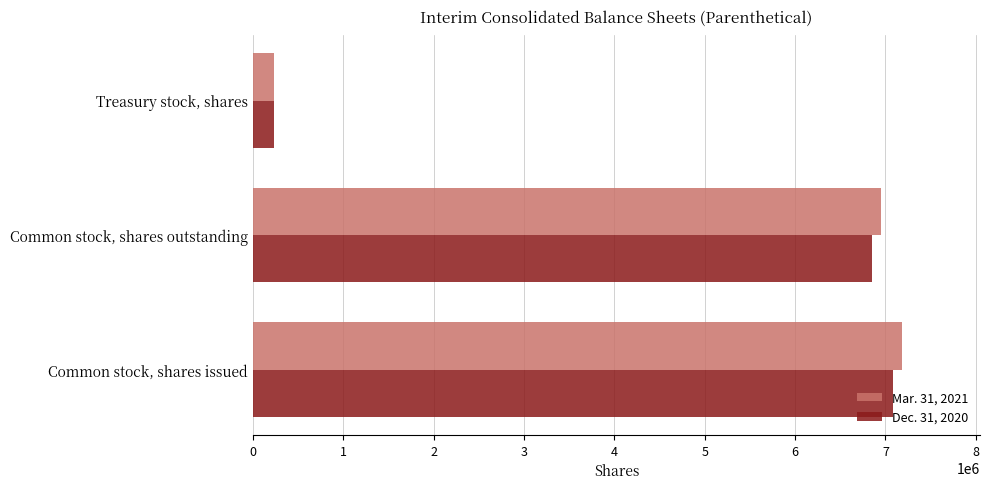

Which series has the widest spread of values?

Mar. 31, 2021